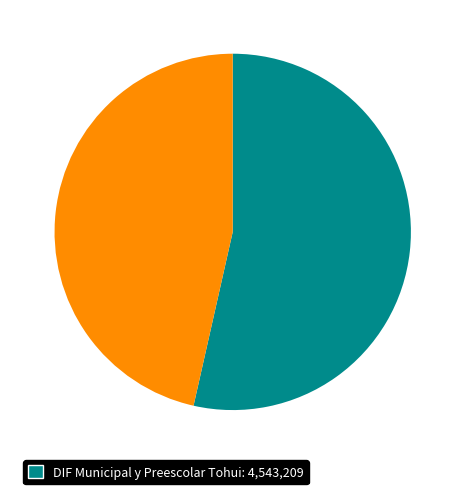

Is there a majority slice in this chart?

Yes